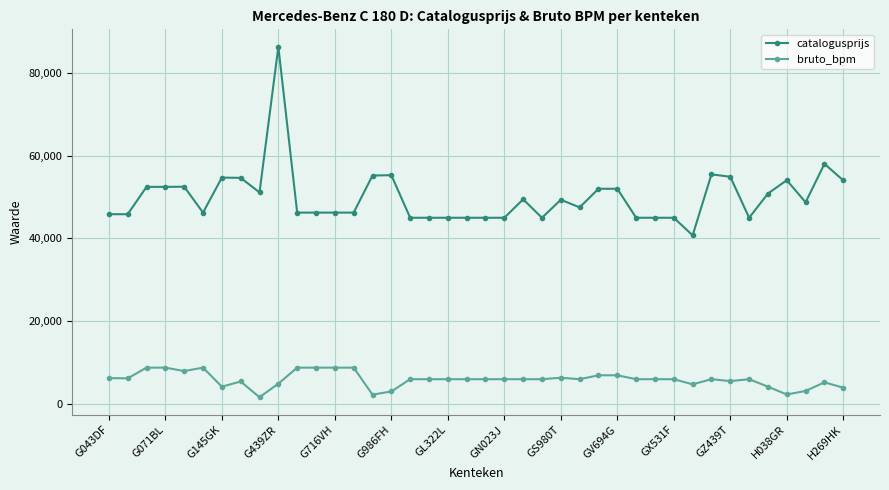

True or false: bruto_bpm has more than 2 points higher than both neighbors.

True